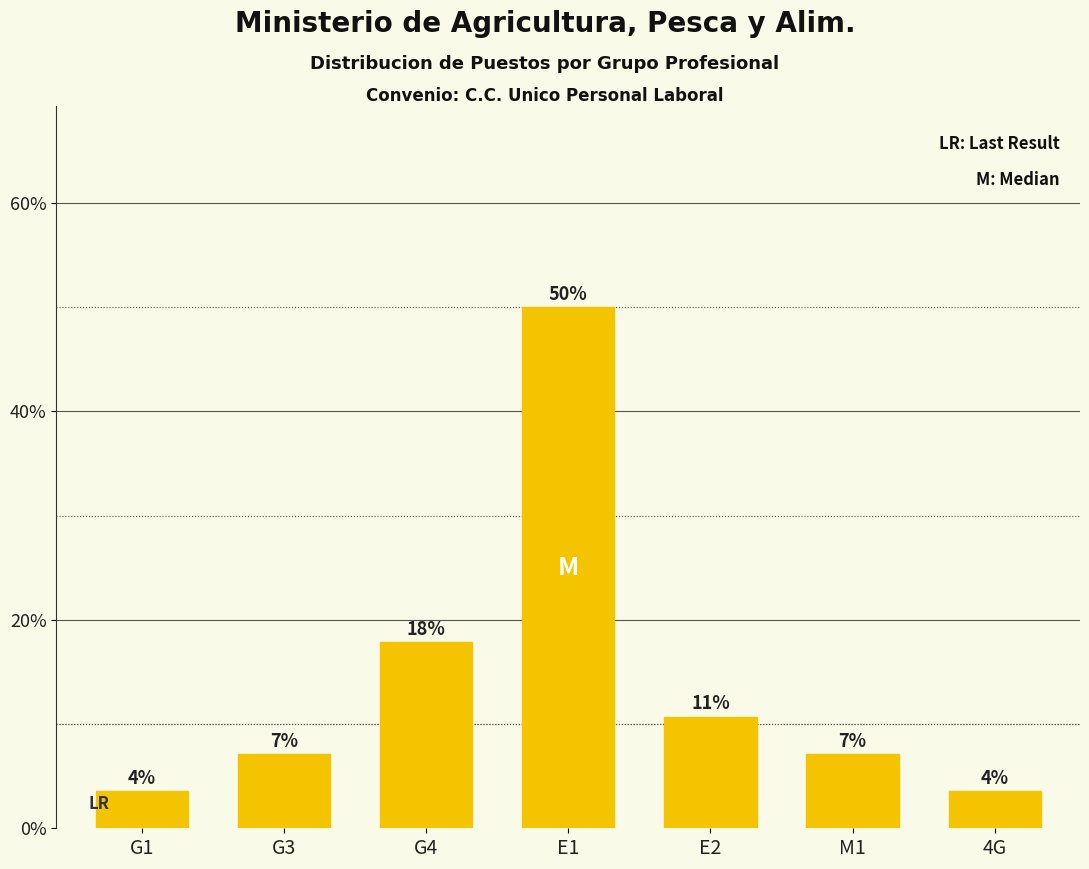

What is the value of the 3rd bar from the left?

17.9